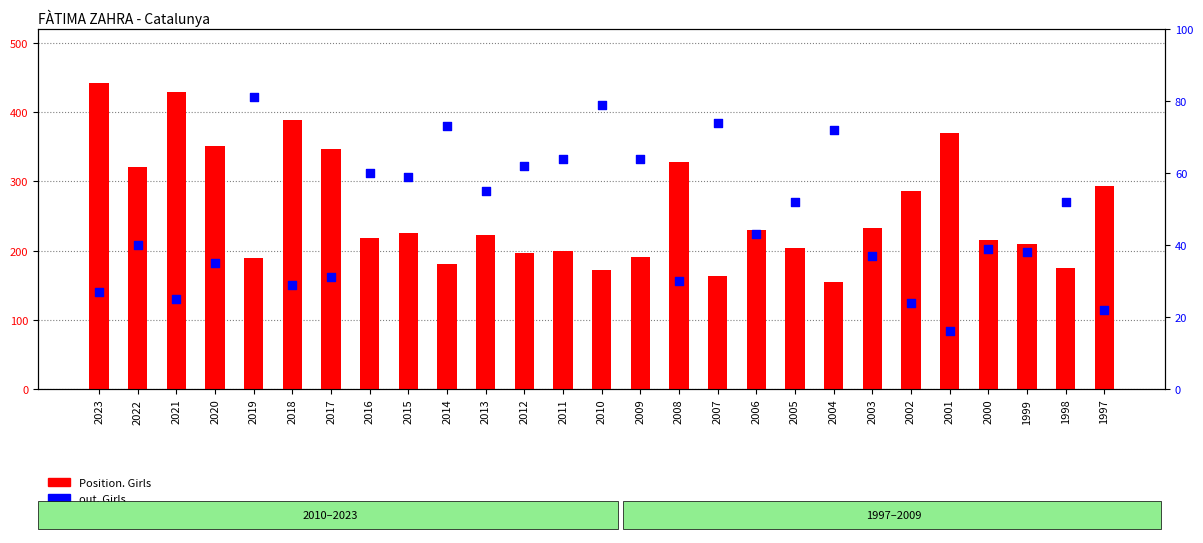

Which series reaches the minimum Y coordinate?

out. Girls